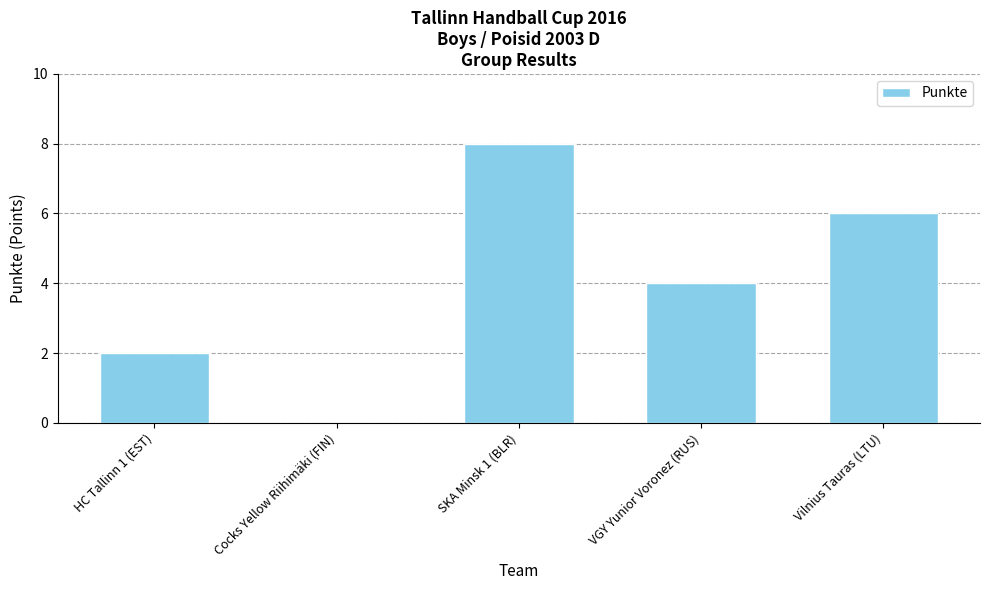

The chart shows a value of 4 at VGY Yunior Voronez (RUS). True or false?

True